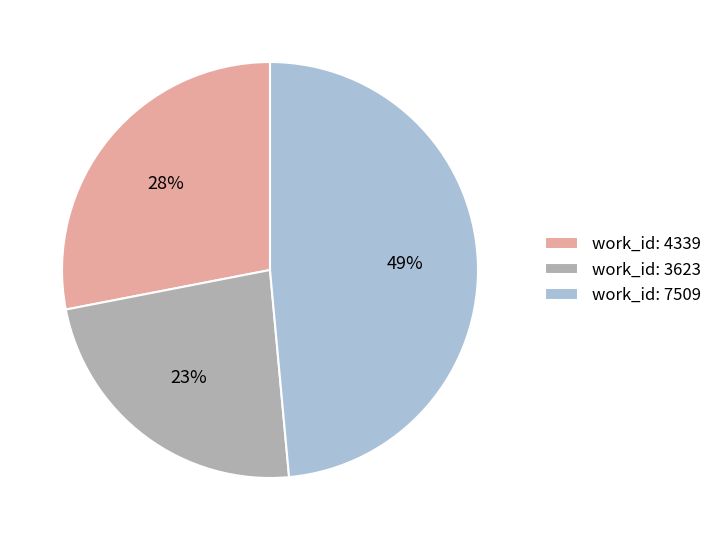

To the nearest percent, what is the combined percentage of work_id: 3623 and work_id: 4339?

51%